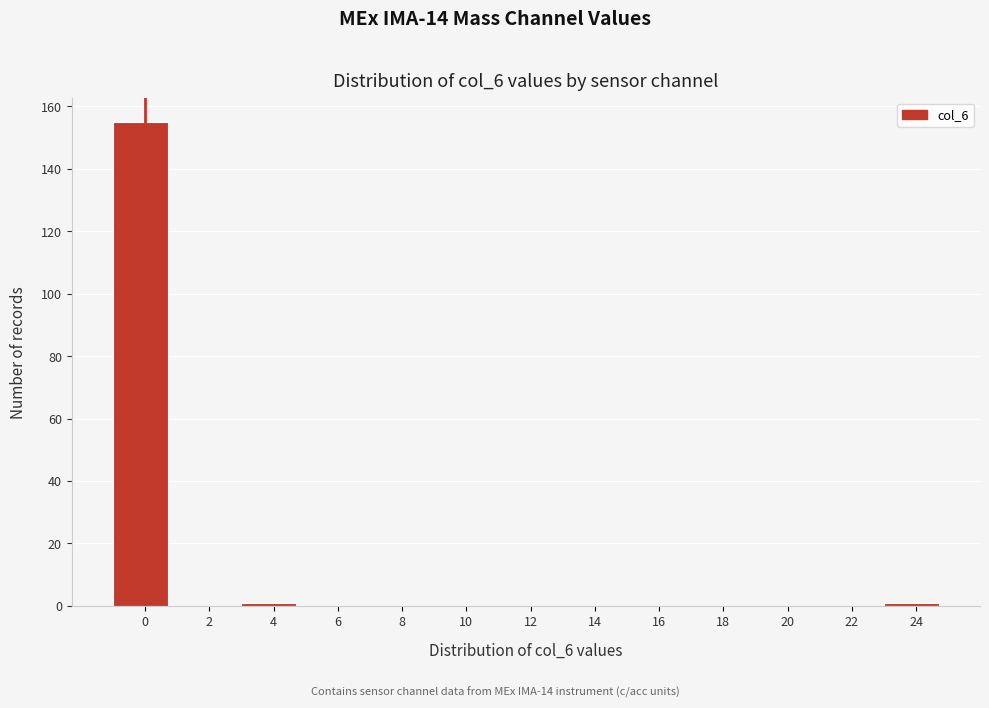

Reading right to left, transcribe all the data shown in this chart.

24=1	22=0	20=0	18=0	16=0	14=0	12=0	10=0	8=0	6=0	4=1	2=0	0=155